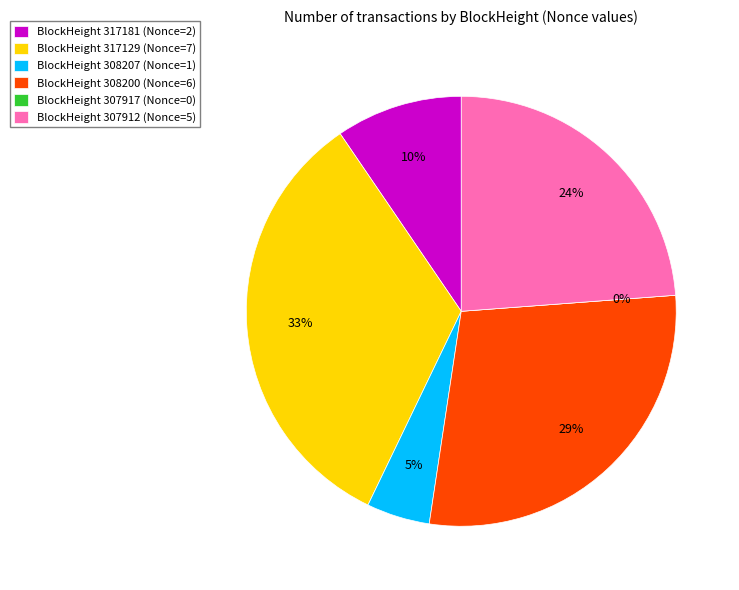

Which has a higher value, 308200 or 308207?

308200